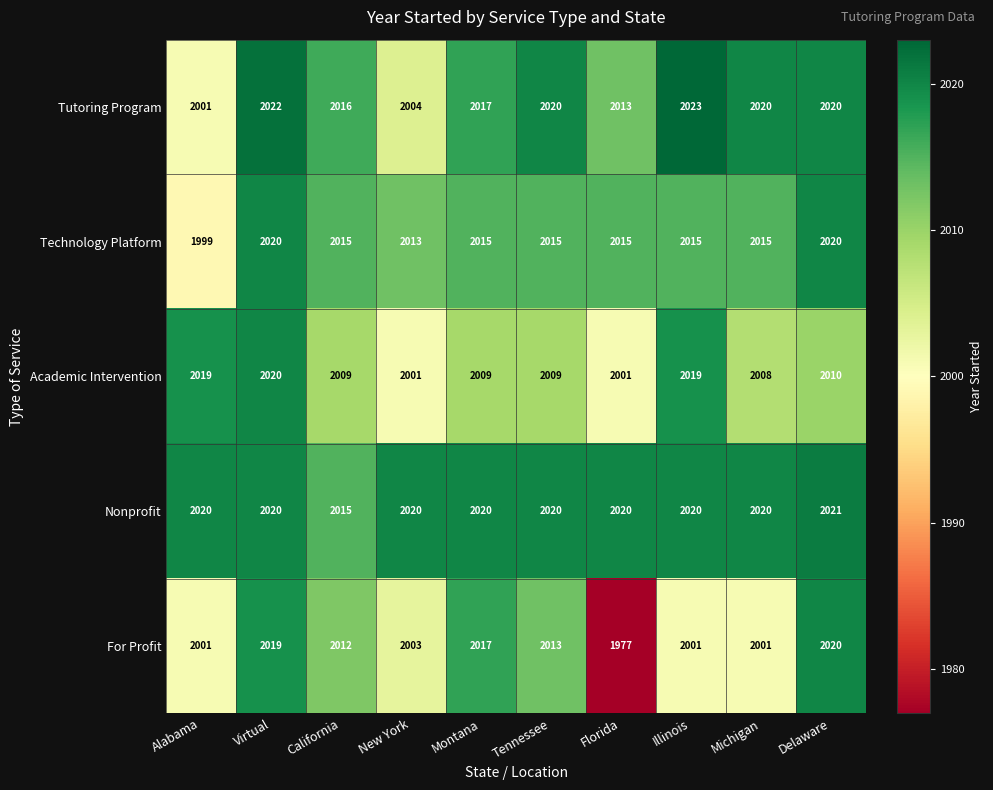

True or false: Tutoring Program has a value of 2020 at Tennessee.

True